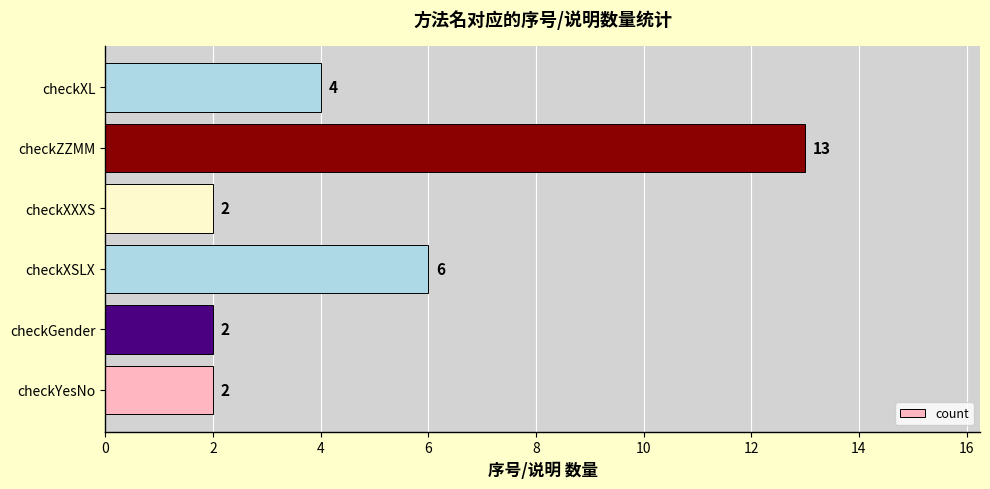

How many bars are there in total?

6